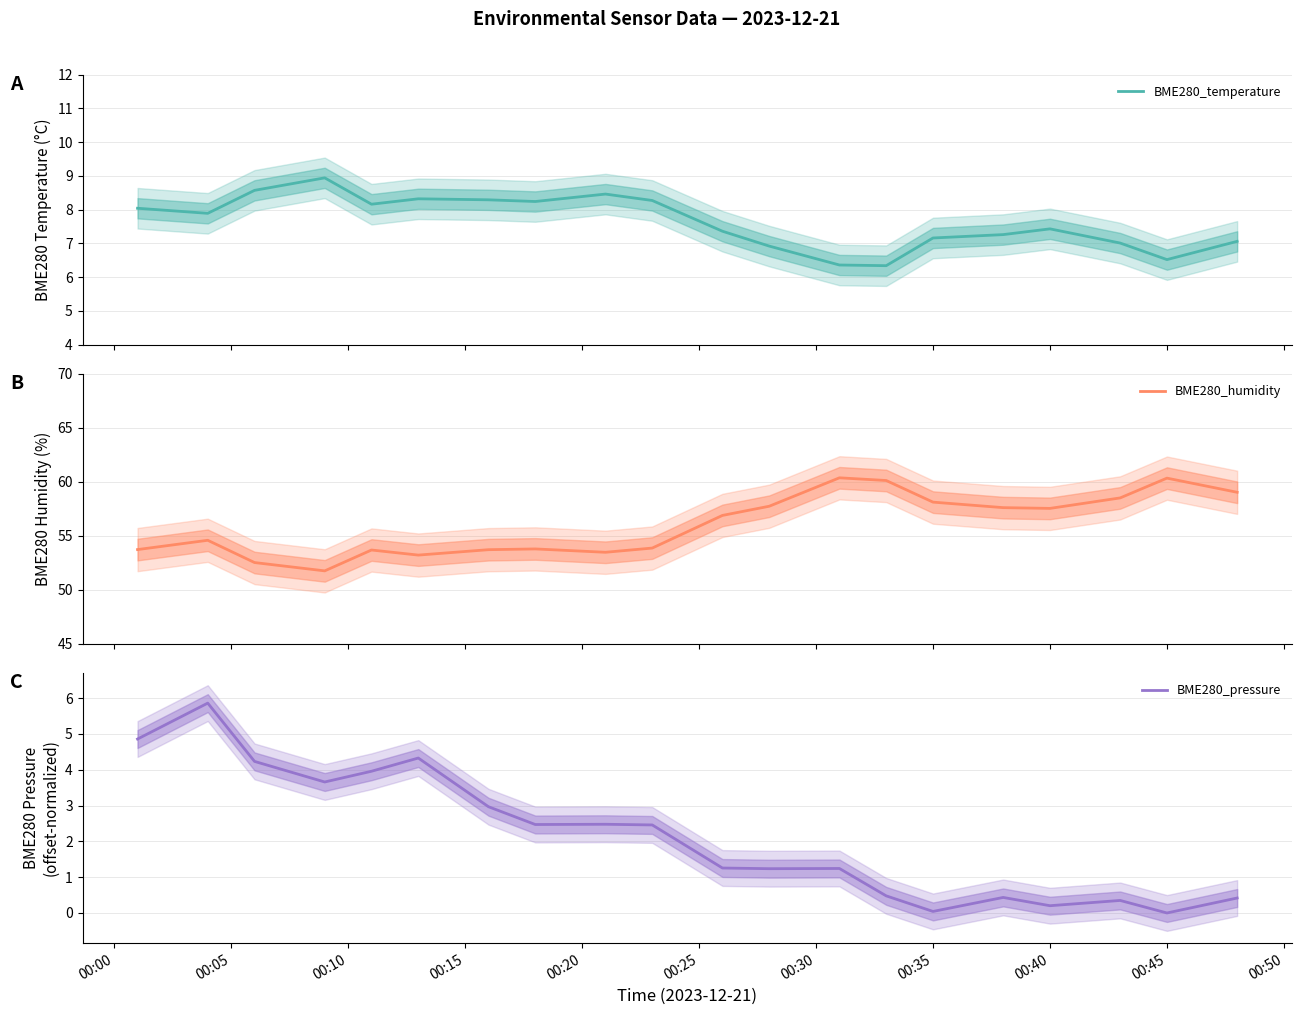

What is the lowest value of the BME280_temperature series?

6.3